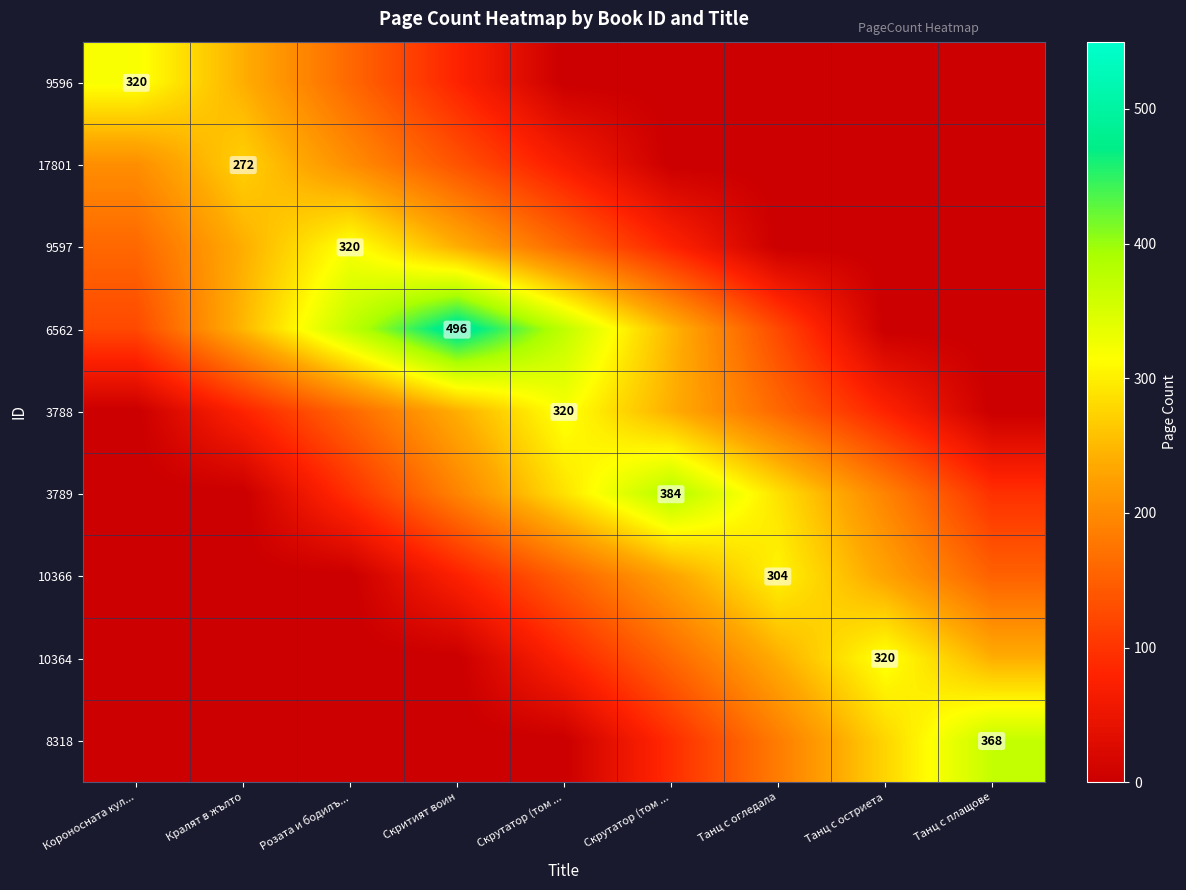

Which series has the largest range (max minus min)?

6562